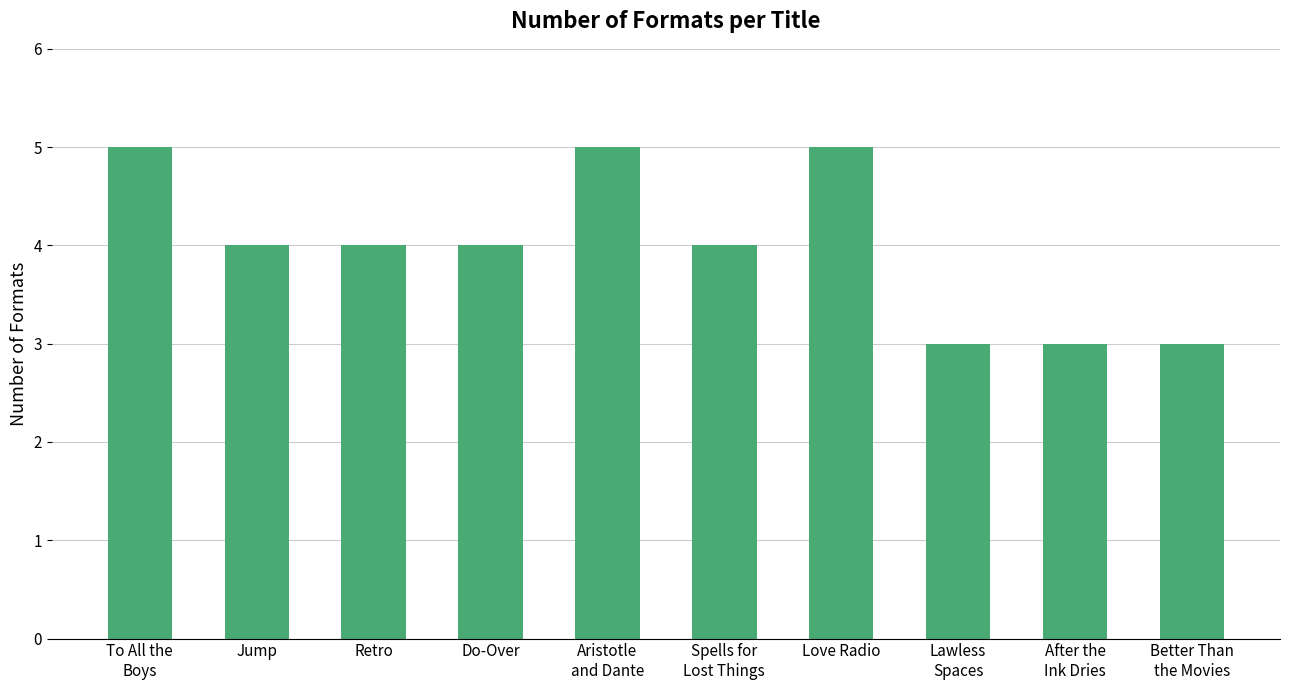

What position from the right is Do-Over?

7